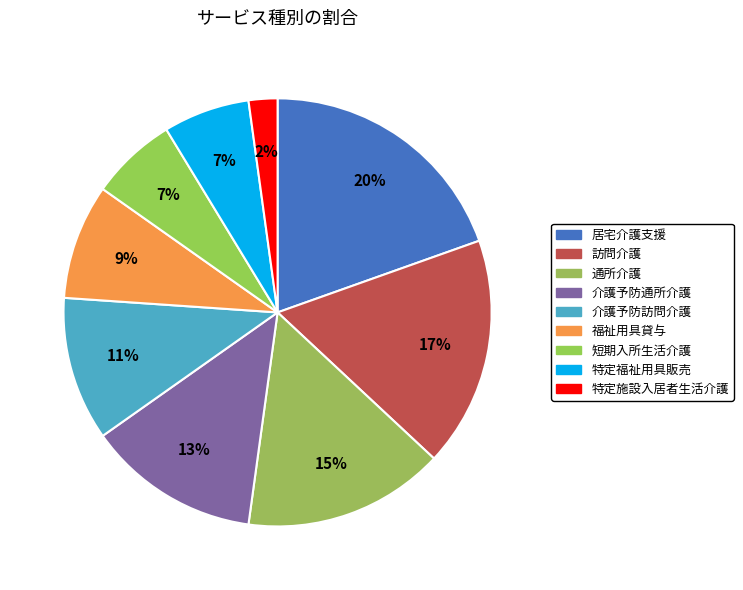

True or false: 介護予防通所介護 accounts for 1% of the total.

False